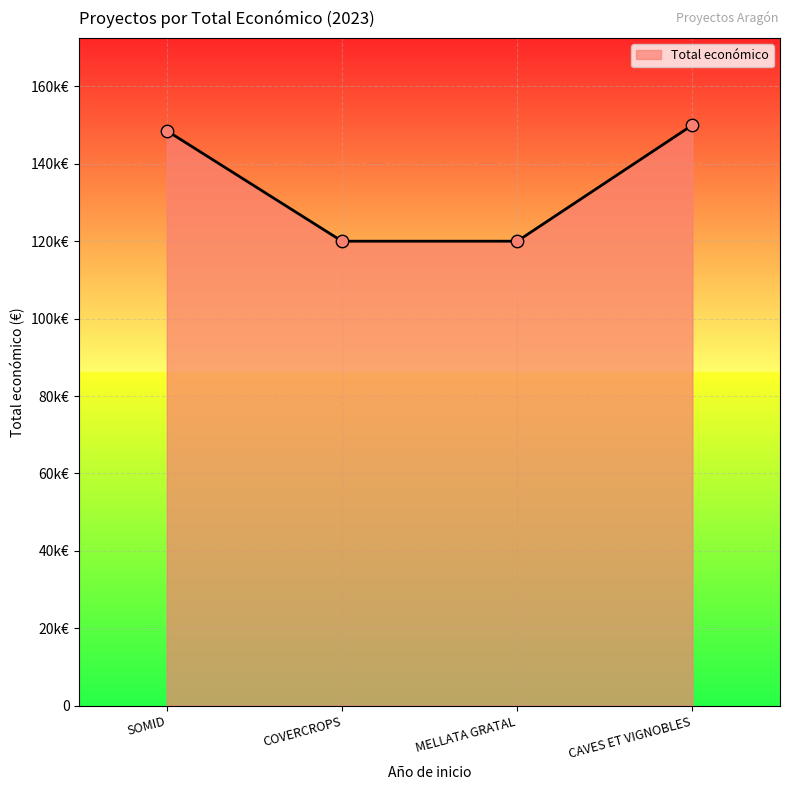

Does the chart have visible grid lines?

Yes